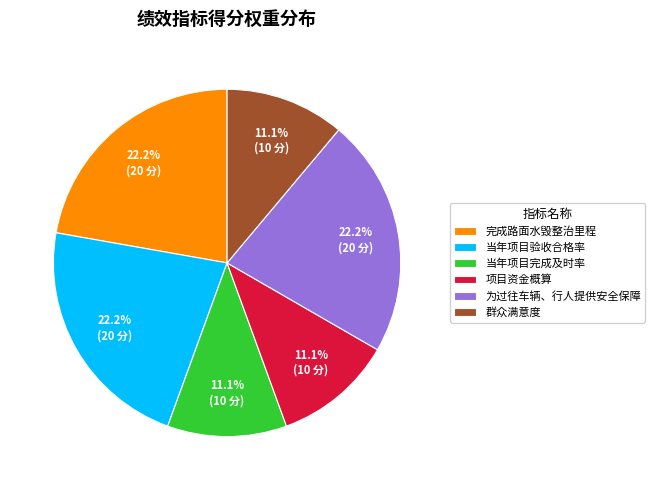

To the nearest percent, what portion does 当年项目验收合格率 represent?

22%